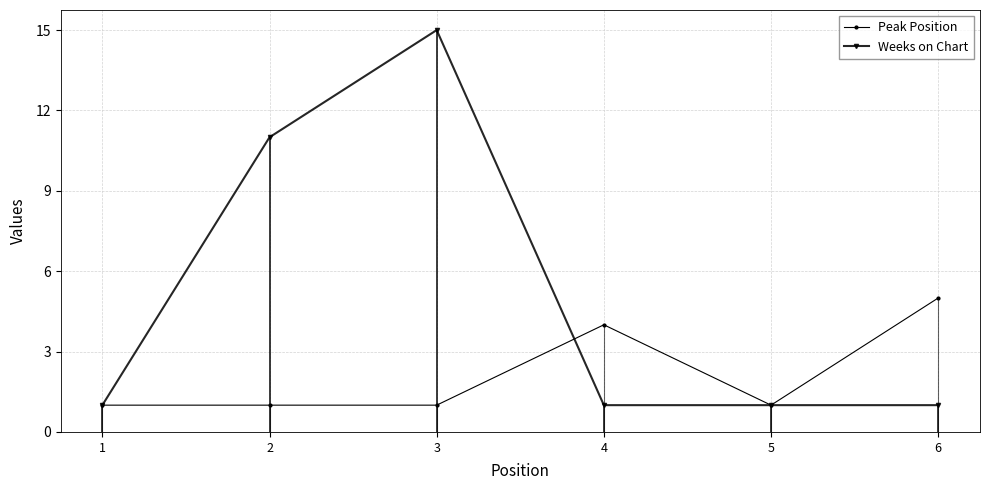

Which series ends up on top after the final intersection of Peak Position and Weeks on Chart?

Peak Position